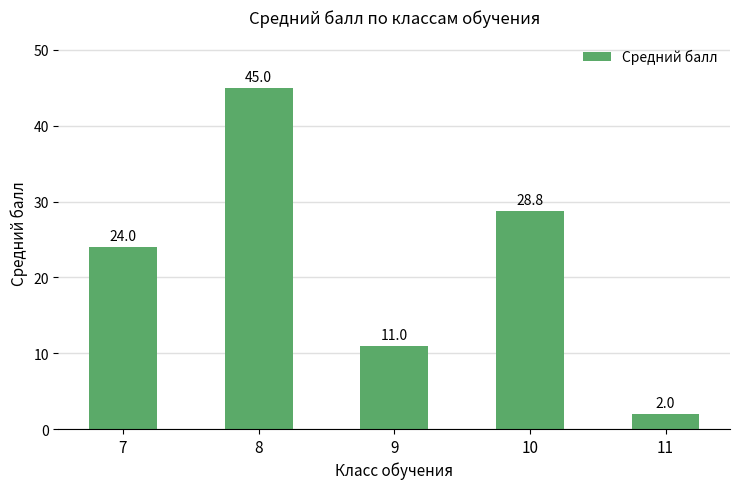

Reading right to left, list all the values displayed in this chart.

11=2.0	10=28.8	9=11.0	8=45.0	7=24.0